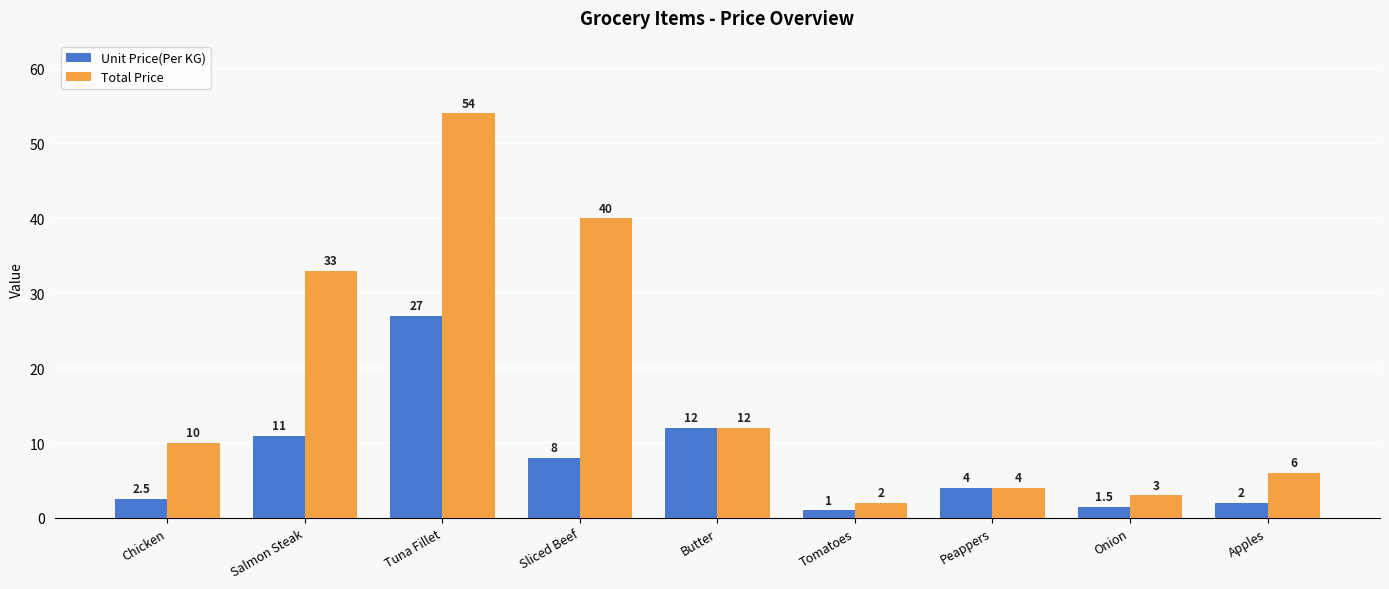

What is the highest value of the Unit Price(Per KG) series?

27.0